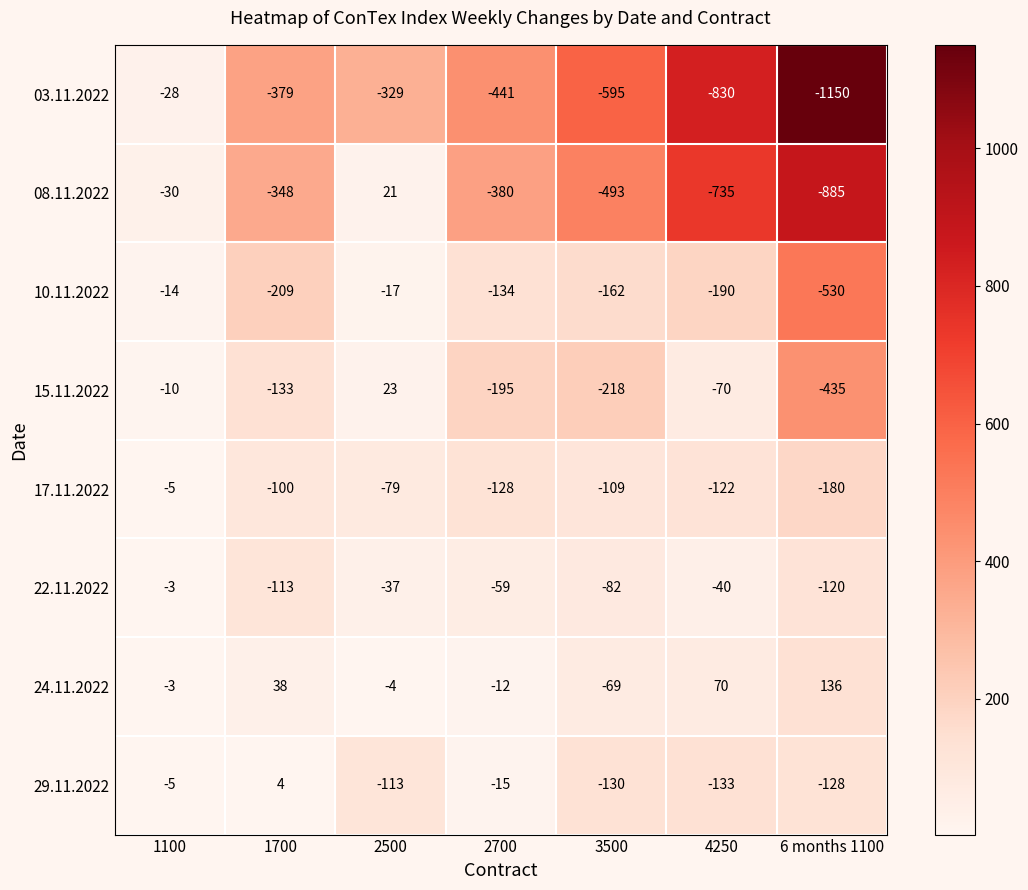

Which series changed the most between 2700 and 3500?

03.11.2022